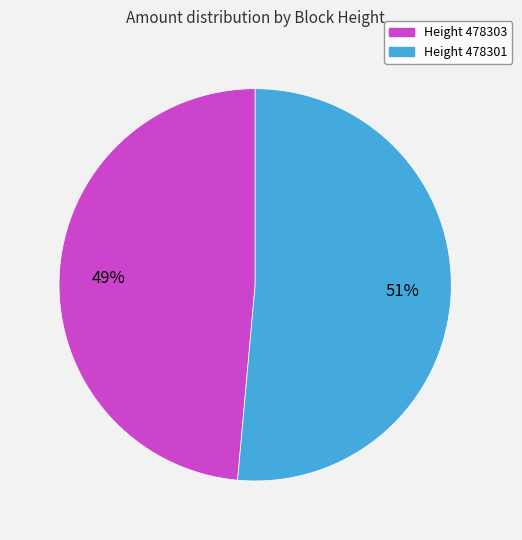

Is there any slice that represents more than half of the pie?

Yes